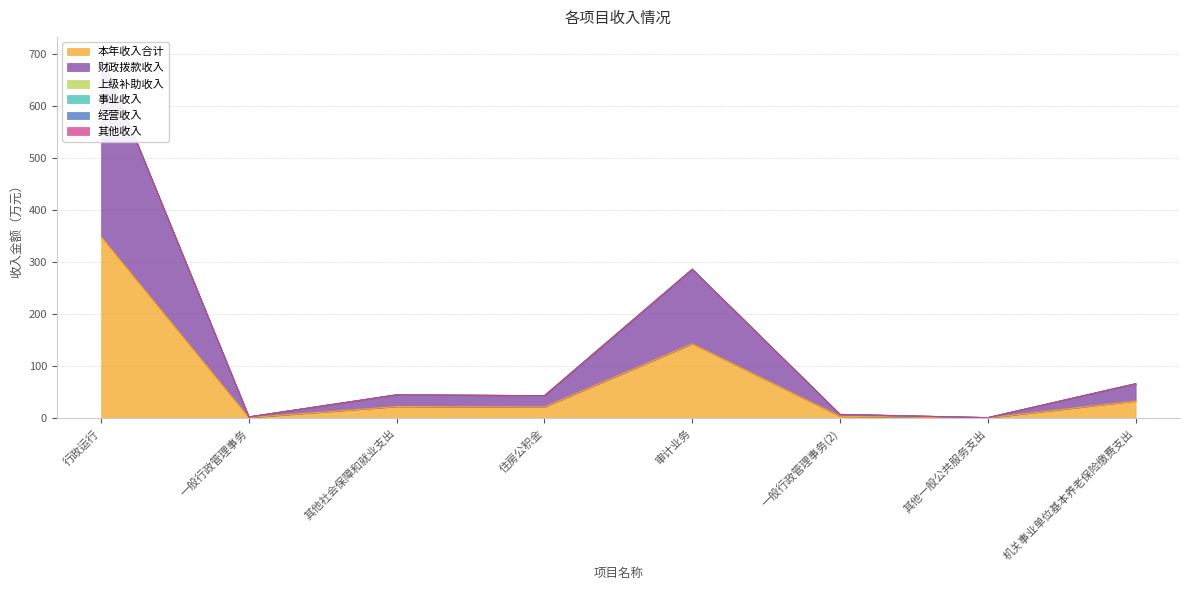

List the labels in order of 上级补助收入 value, largest first.

行政运行, 一般行政管理事务, 其他社会保障和就业支出, 住房公积金, 审计业务, 一般行政管理事务(2), 其他一般公共服务支出, 机关事业单位基本养老保险缴费支出